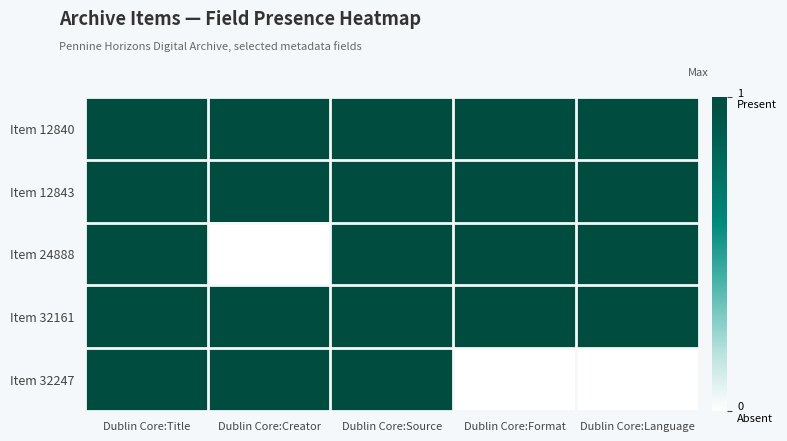

Which series changed the most between Dublin Core:Source and Dublin Core:Language?

Item 32247